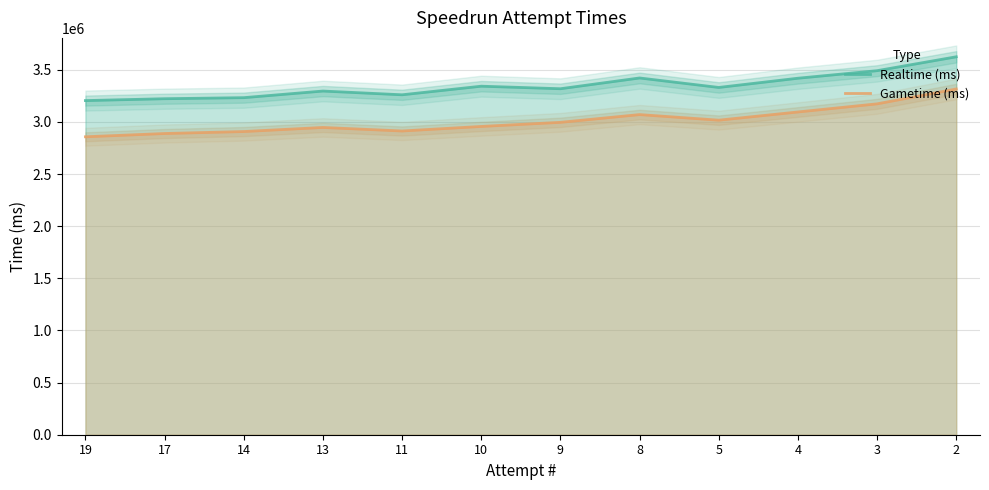

What is the difference between the Realtime (ms) values at 3 and 5?

160831